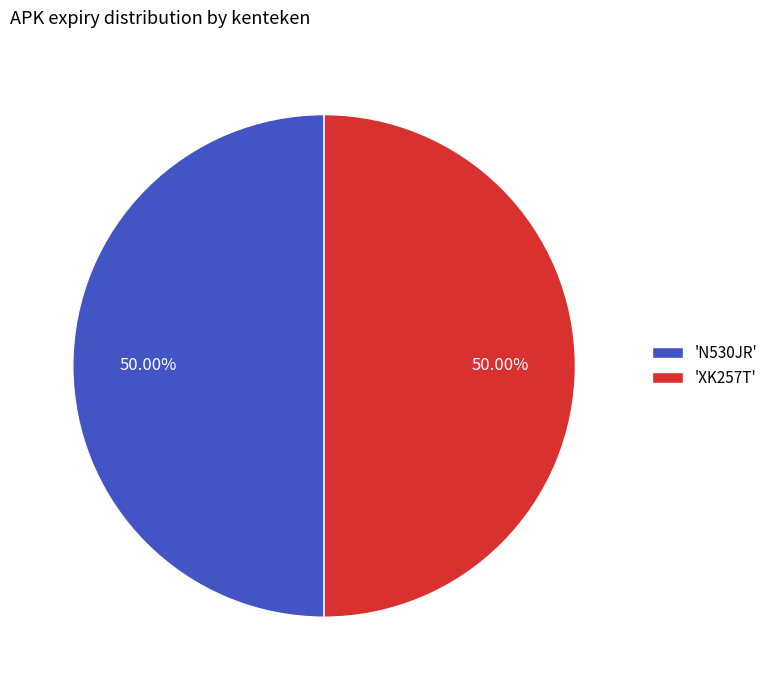

How many segments does this pie chart have?

2